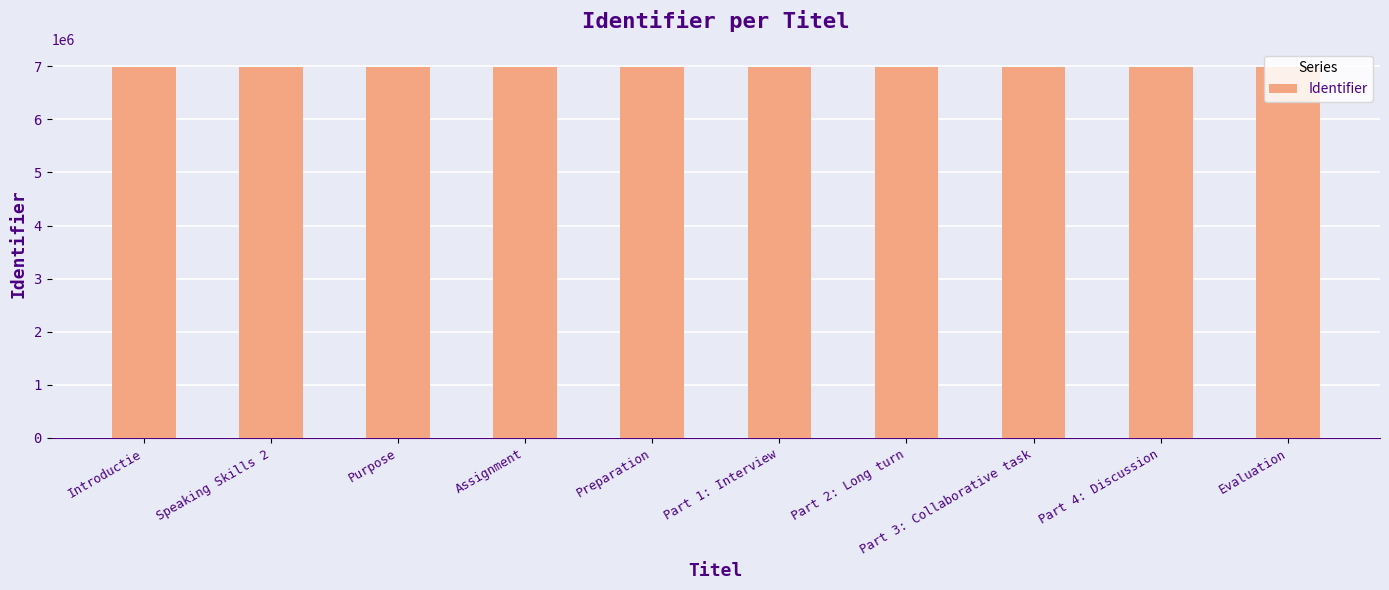

What is the label of the 4th bar from the right?

Part 2: Long turn